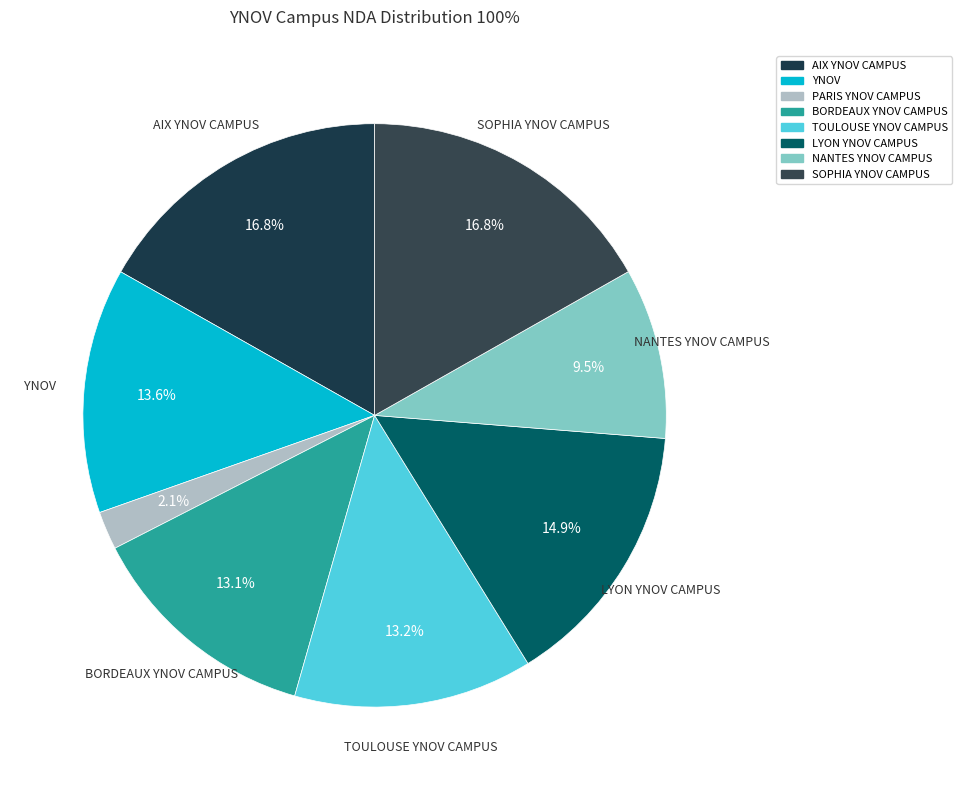

To the nearest percent, what portion does NANTES YNOV CAMPUS represent?

9%